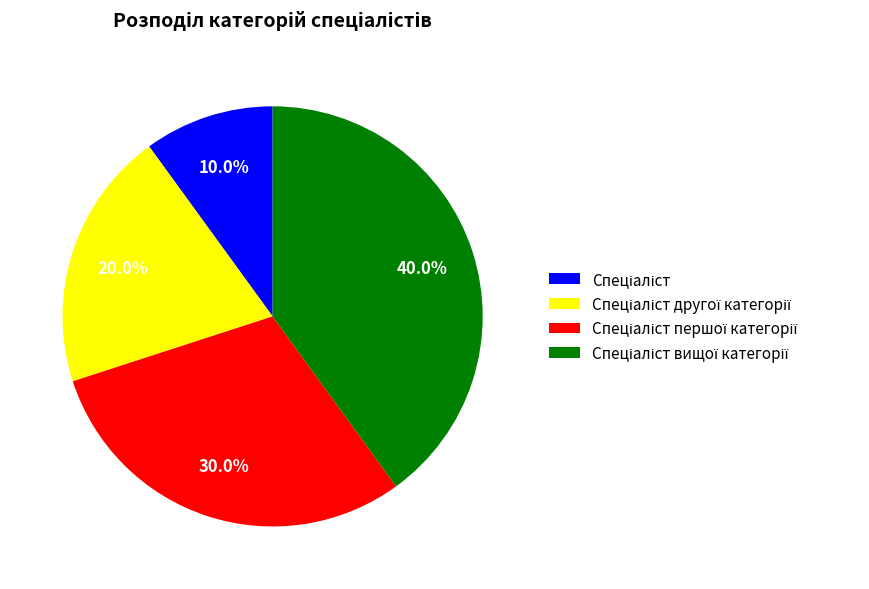

Is there a majority slice in this chart?

No